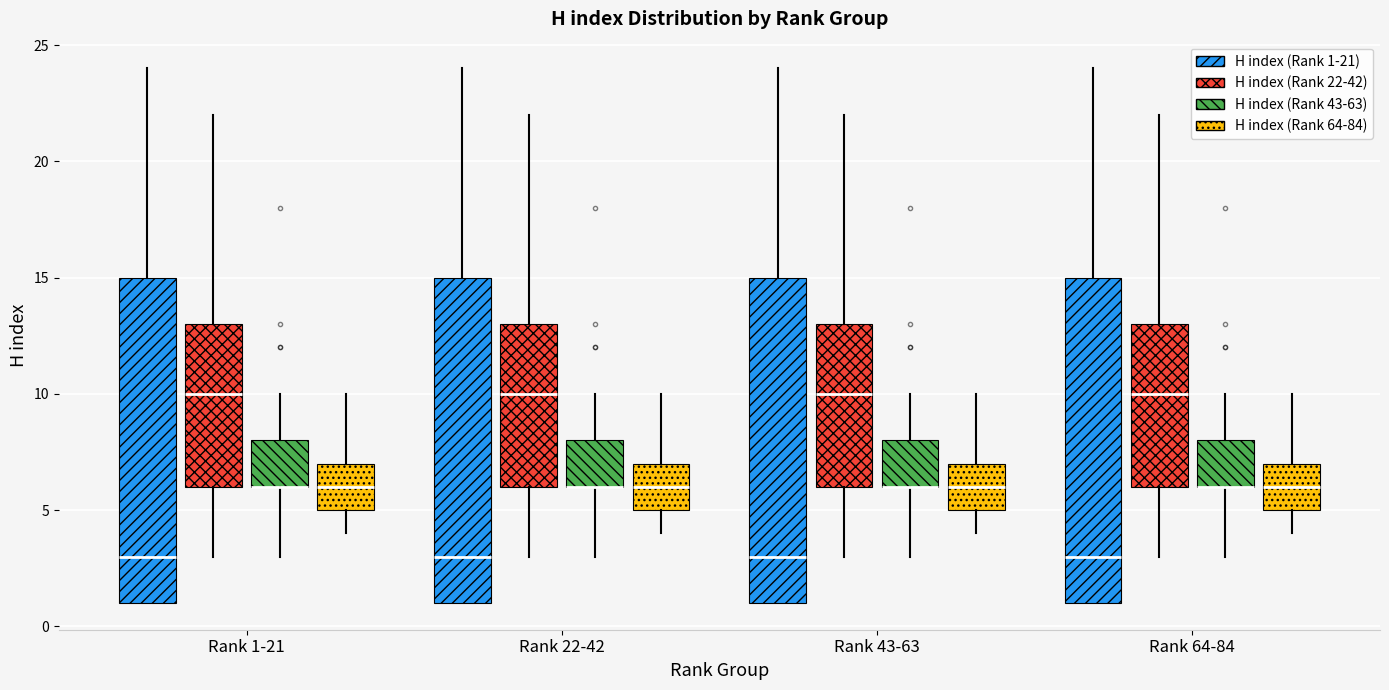

Where is the upper edge of the box for Rank 22-42 (H index (Rank 43-63)) on the y-axis? The values are not printed on the chart, so give them approximately, as read against the axis.

8